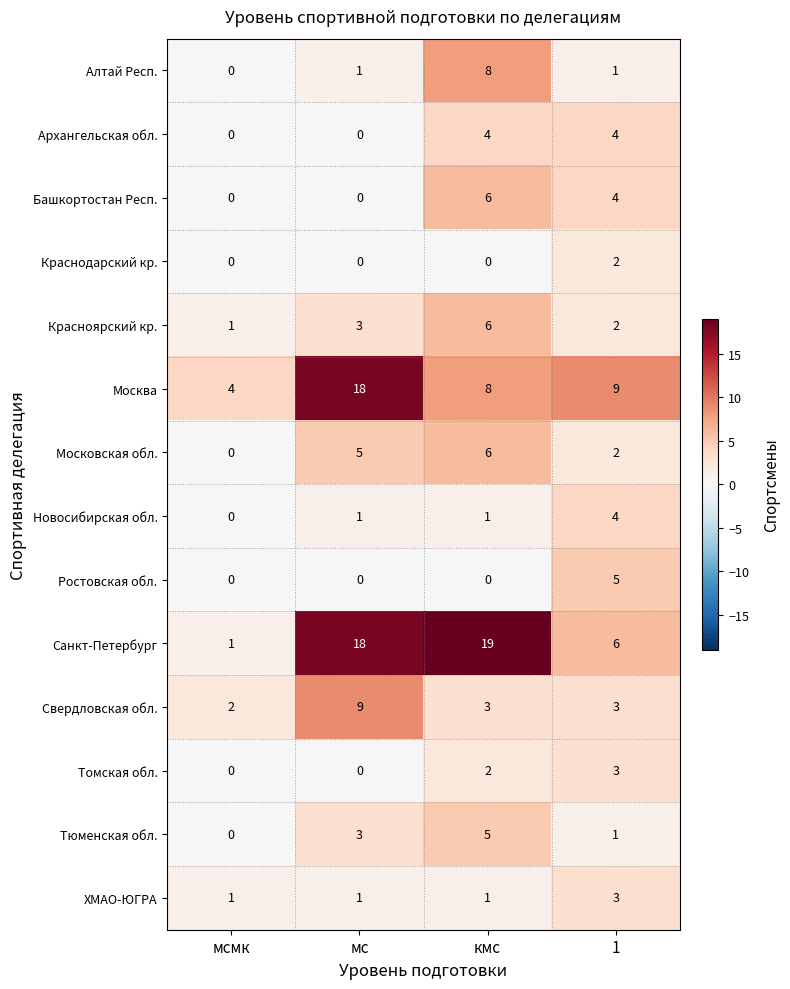

Is it true that Краснодарский кр. equals -1 at мсмк?

False